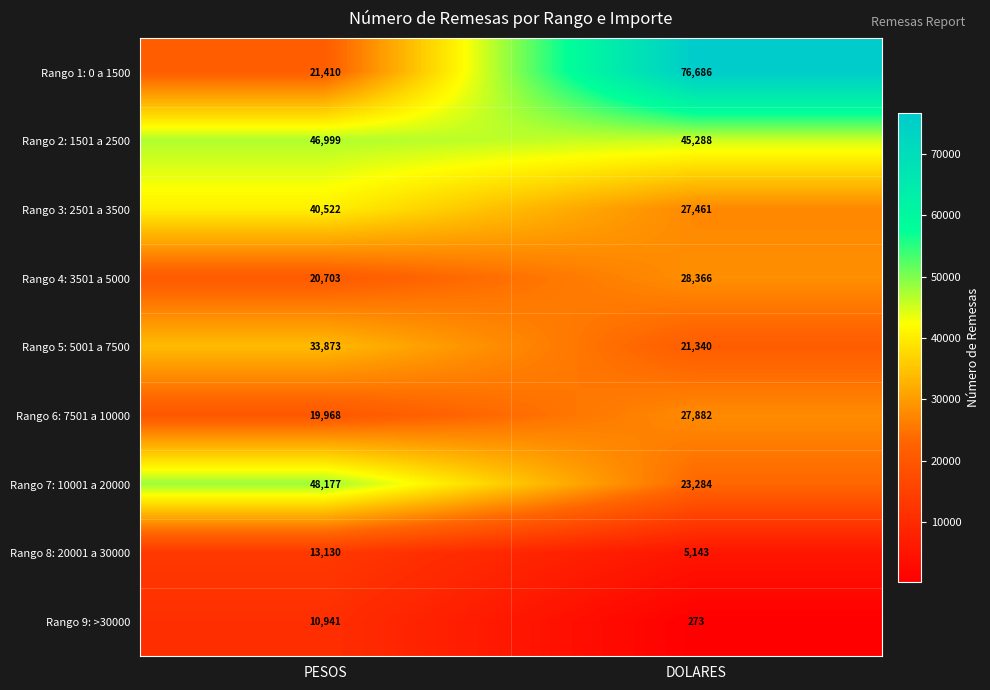

Count the number of categories in the chart.

2